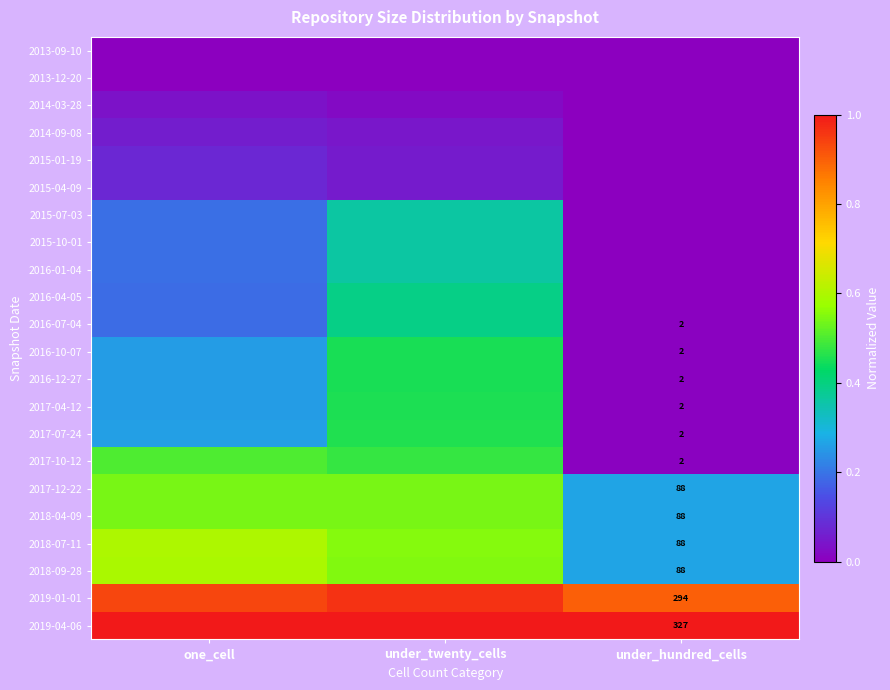

Where is 2017-10-12 nearest to the value 0?

under_hundred_cells